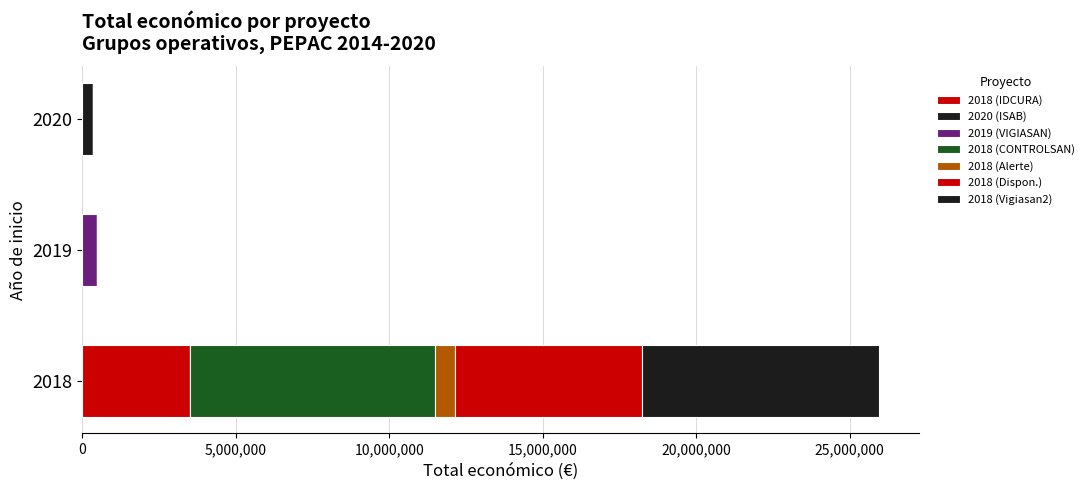

How many data points does each series have?

3